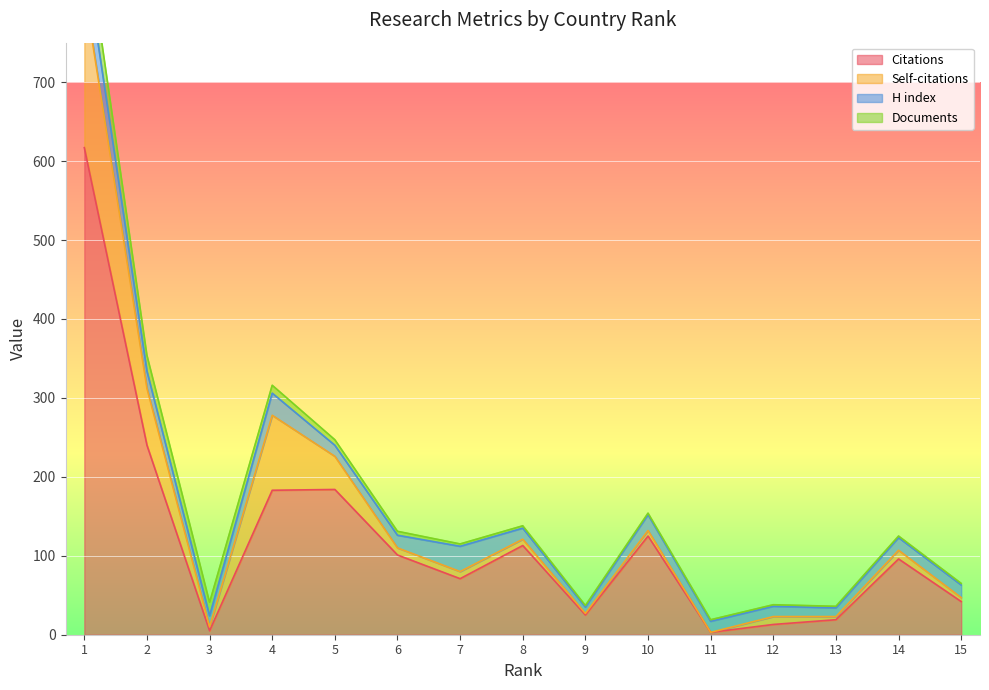

Which category has the lowest value in the Self-citations series?

11